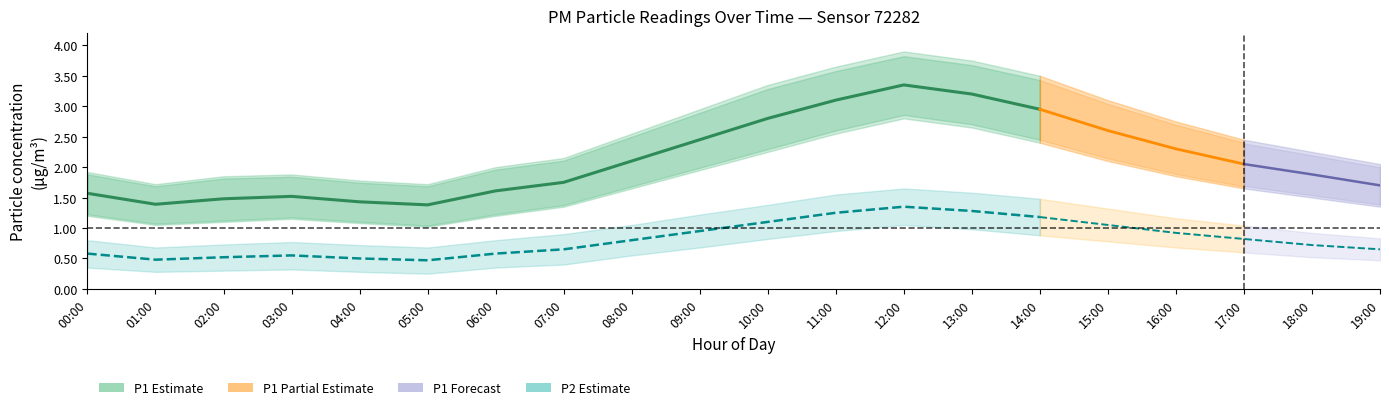

Reading left to right, list all the values displayed in this chart.

P1: 00:00=1.6	01:00=1.4	02:00=1.5	03:00=1.5	04:00=1.4	05:00=1.4	06:00=1.6	07:00=1.8	08:00=2.1	09:00=2.5	10:00=2.8	11:00=3.1	12:00=3.4	13:00=3.2	14:00=3.0	15:00=2.6	16:00=2.3	17:00=2.0	18:00=1.9	19:00=1.7
P1_lo: 00:00=1.2	01:00=1.1	02:00=1.1	03:00=1.1	04:00=1.1	05:00=1.0	06:00=1.2	07:00=1.4	08:00=1.6	09:00=1.9	10:00=2.2	11:00=2.5	12:00=2.8	13:00=2.6	14:00=2.4	15:00=2.1	16:00=1.9	17:00=1.6	18:00=1.5	19:00=1.4
P1_hi: 00:00=1.9	01:00=1.7	02:00=1.9	03:00=1.9	04:00=1.8	05:00=1.7	06:00=2.0	07:00=2.1	08:00=2.5	09:00=3.0	10:00=3.4	11:00=3.6	12:00=3.9	13:00=3.8	14:00=3.5	15:00=3.1	16:00=2.8	17:00=2.5	18:00=2.2	19:00=2.0
P2: 00:00=0.6	01:00=0.5	02:00=0.5	03:00=0.6	04:00=0.5	05:00=0.5	06:00=0.6	07:00=0.7	08:00=0.8	09:00=0.9	10:00=1.1	11:00=1.2	12:00=1.4	13:00=1.3	14:00=1.2	15:00=1.1	16:00=0.9	17:00=0.8	18:00=0.7	19:00=0.7
P2_lo: 00:00=0.3	01:00=0.3	02:00=0.3	03:00=0.3	04:00=0.3	05:00=0.2	06:00=0.3	07:00=0.4	08:00=0.6	09:00=0.7	10:00=0.8	11:00=0.9	12:00=1.1	13:00=1.0	14:00=0.9	15:00=0.8	16:00=0.7	17:00=0.6	18:00=0.5	19:00=0.5
P2_hi: 00:00=0.8	01:00=0.7	02:00=0.7	03:00=0.8	04:00=0.7	05:00=0.7	06:00=0.8	07:00=0.9	08:00=1.1	09:00=1.2	10:00=1.4	11:00=1.6	12:00=1.6	13:00=1.6	14:00=1.5	15:00=1.3	16:00=1.2	17:00=1.0	18:00=0.9	19:00=0.8